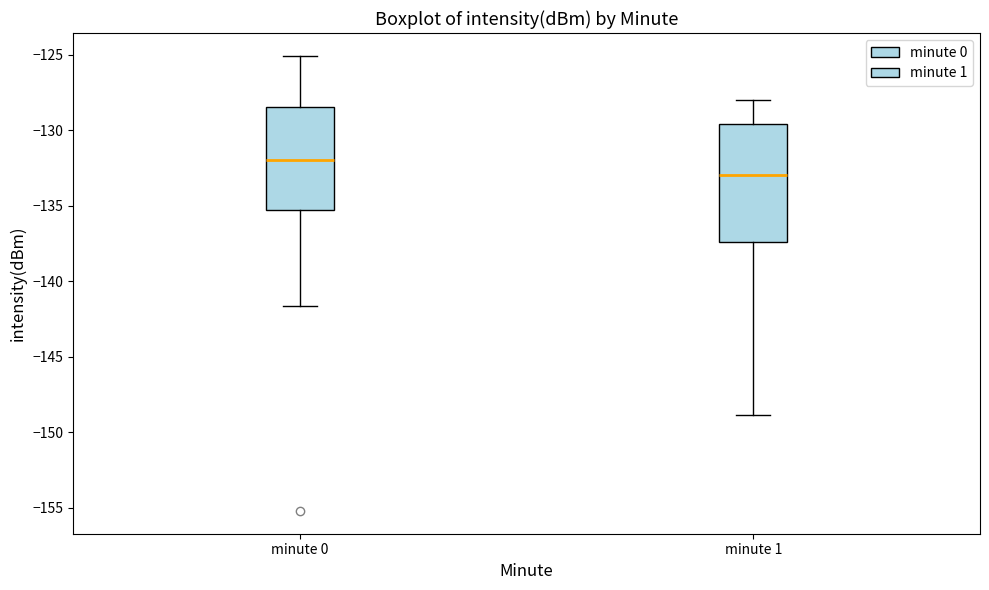

Which box has the lowest median line?

minute 1